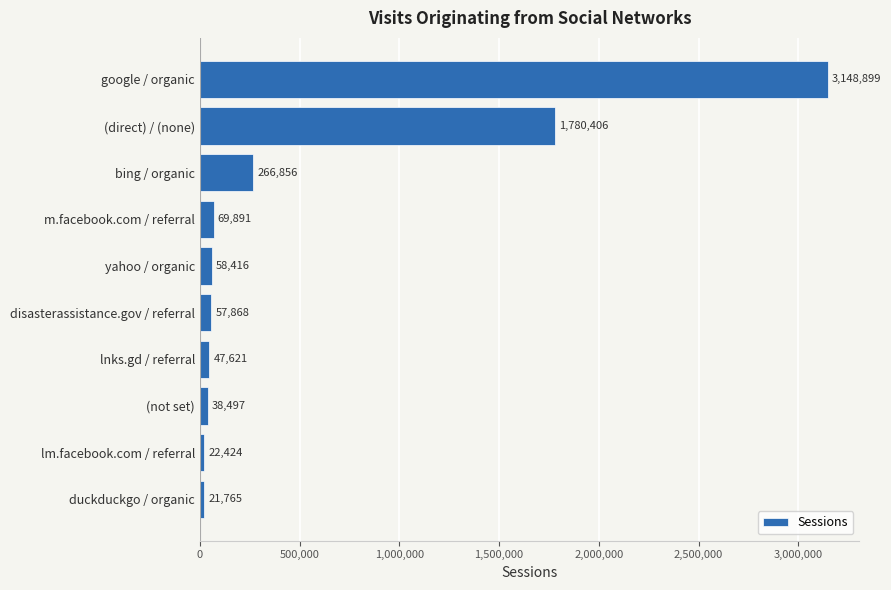

How many data points are less than 58416?

5